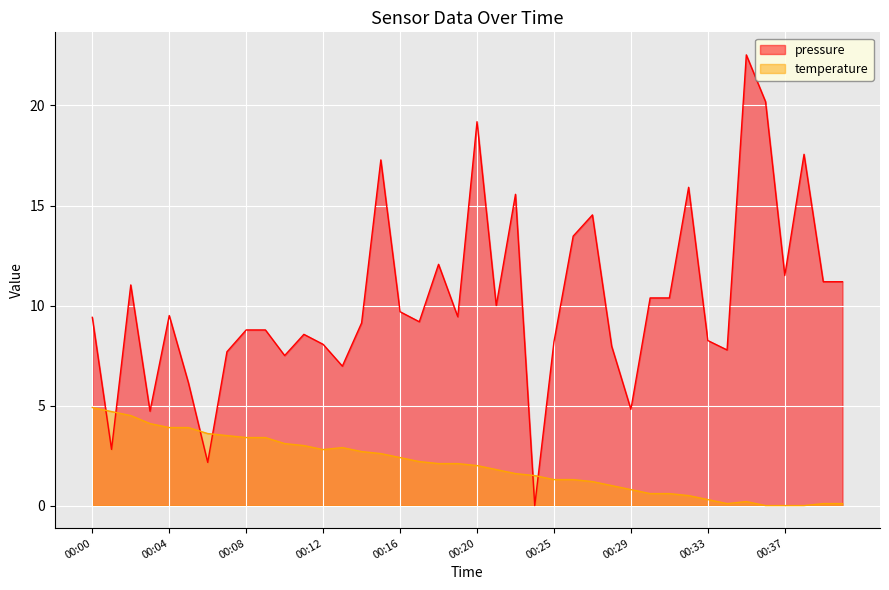

After their last crossing, which series has the higher values: pressure or temperature?

pressure